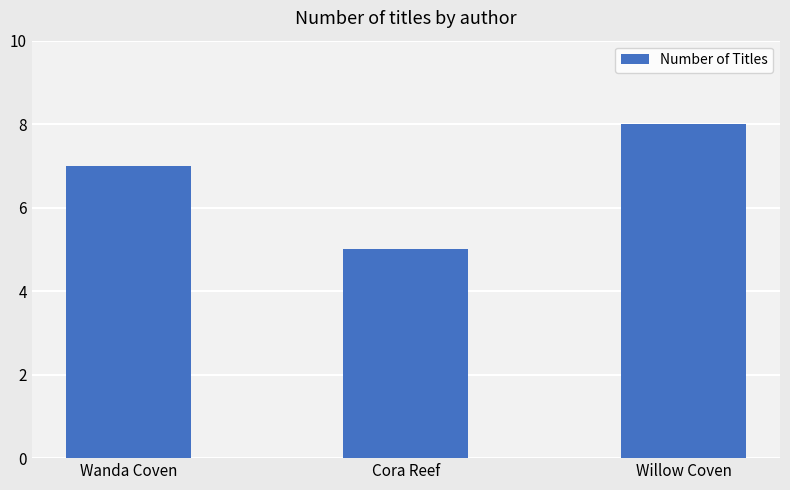

What is the label of the 1st bar from the right?

Willow Coven